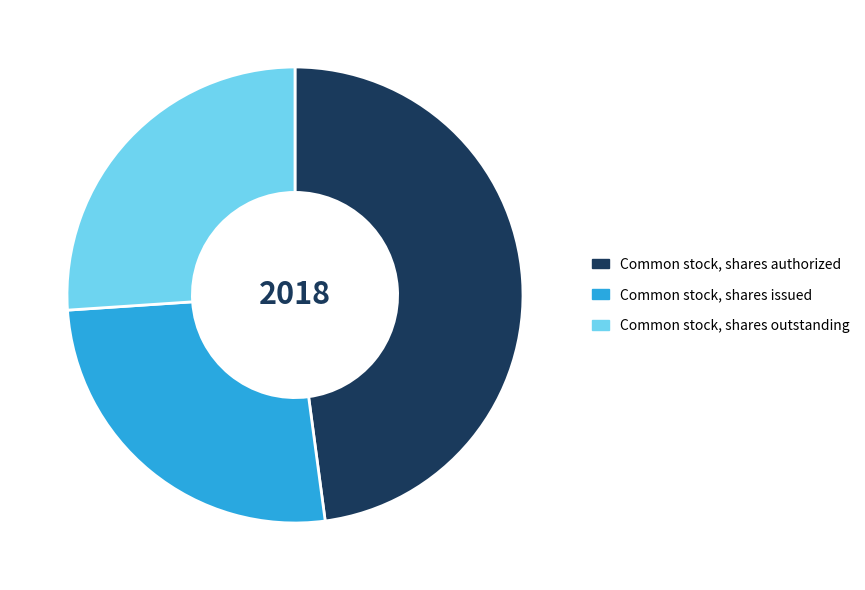

Which slice is the largest?

Common stock, shares authorized